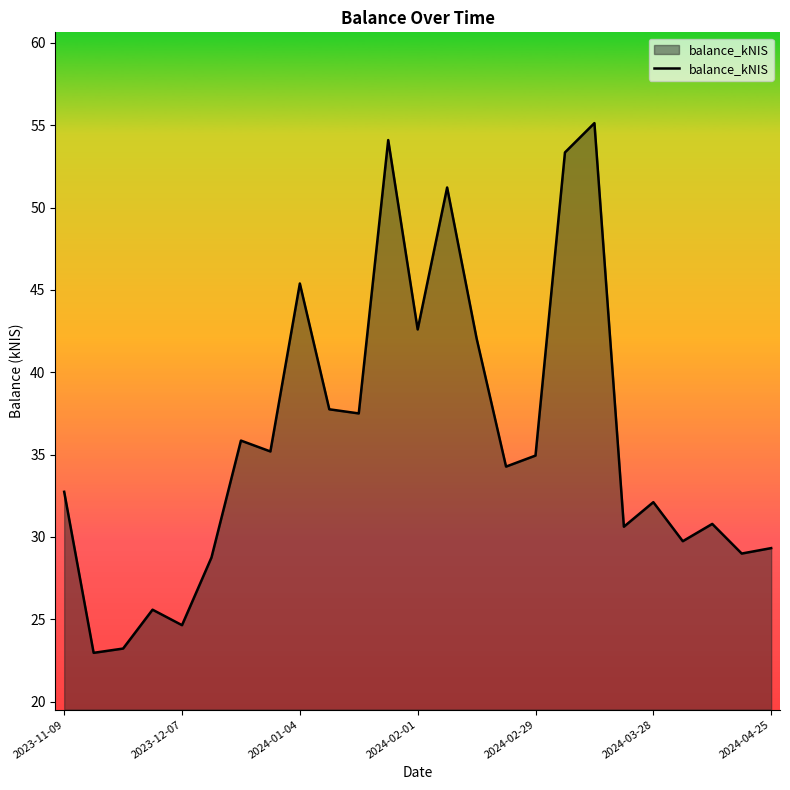

What is the difference between the maximum and minimum values?

32.2